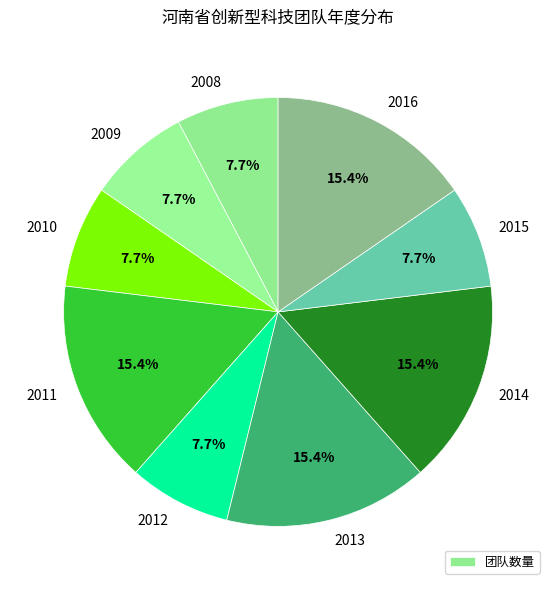

What is the ratio of the value at 2016 to the value at 2013?

1.0